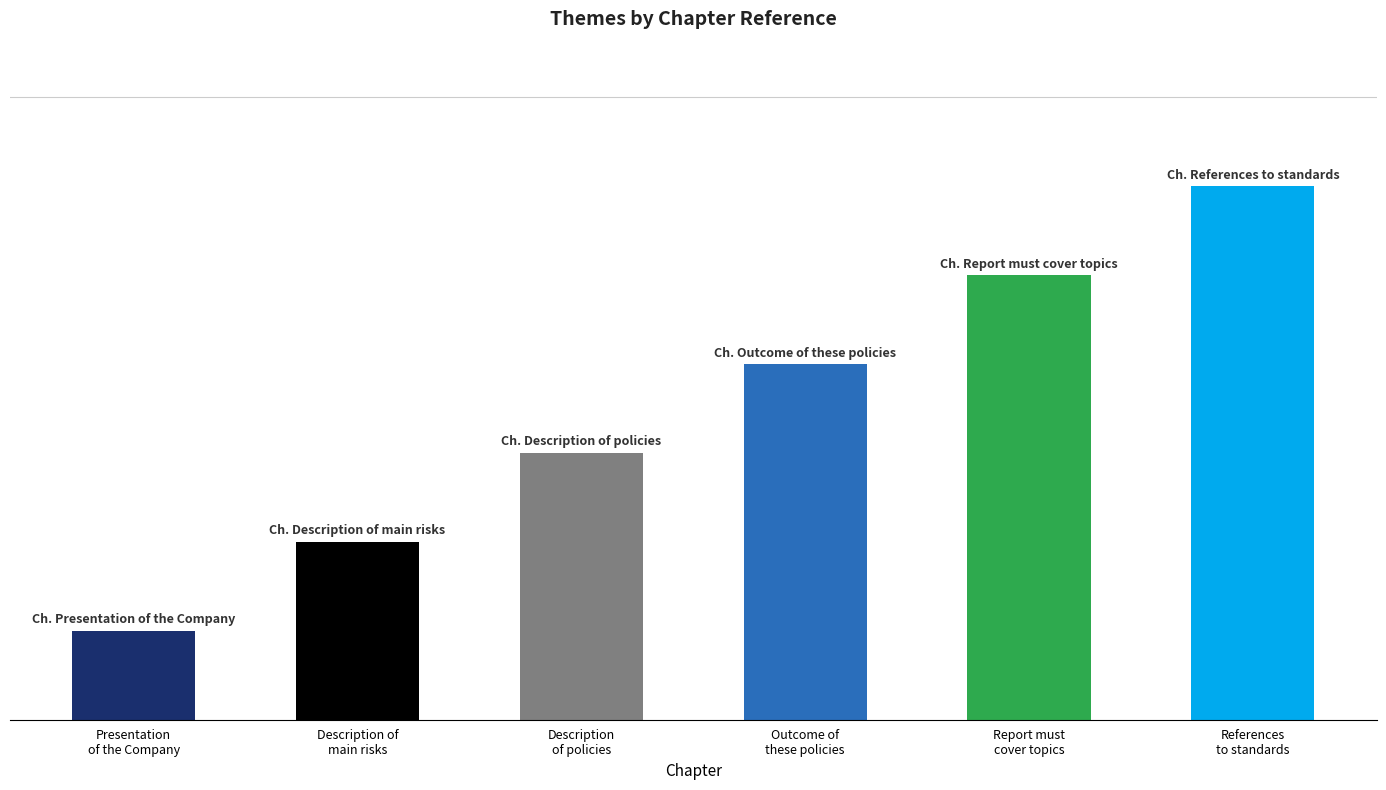

Between 2, 3 and 2, 3, which is larger?

2, 3